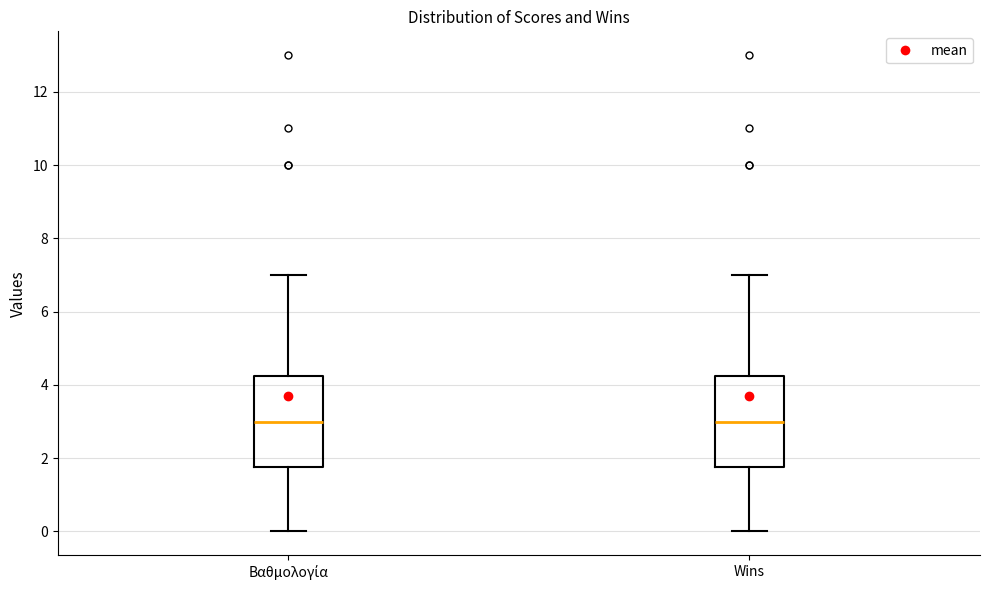

Reading left to right, transcribe this box plot: for each box, give where its median line is, the range the box spans, and where its two whiskers end, as read against the y-axis. The values are not printed on the chart, so give them approximately, as read against the axis.

Βαθμολογία: median 3.0, box 1.8 to 4.2, whiskers 0.0 to 7.0
Wins: median 3.0, box 1.8 to 4.2, whiskers 0.0 to 7.0